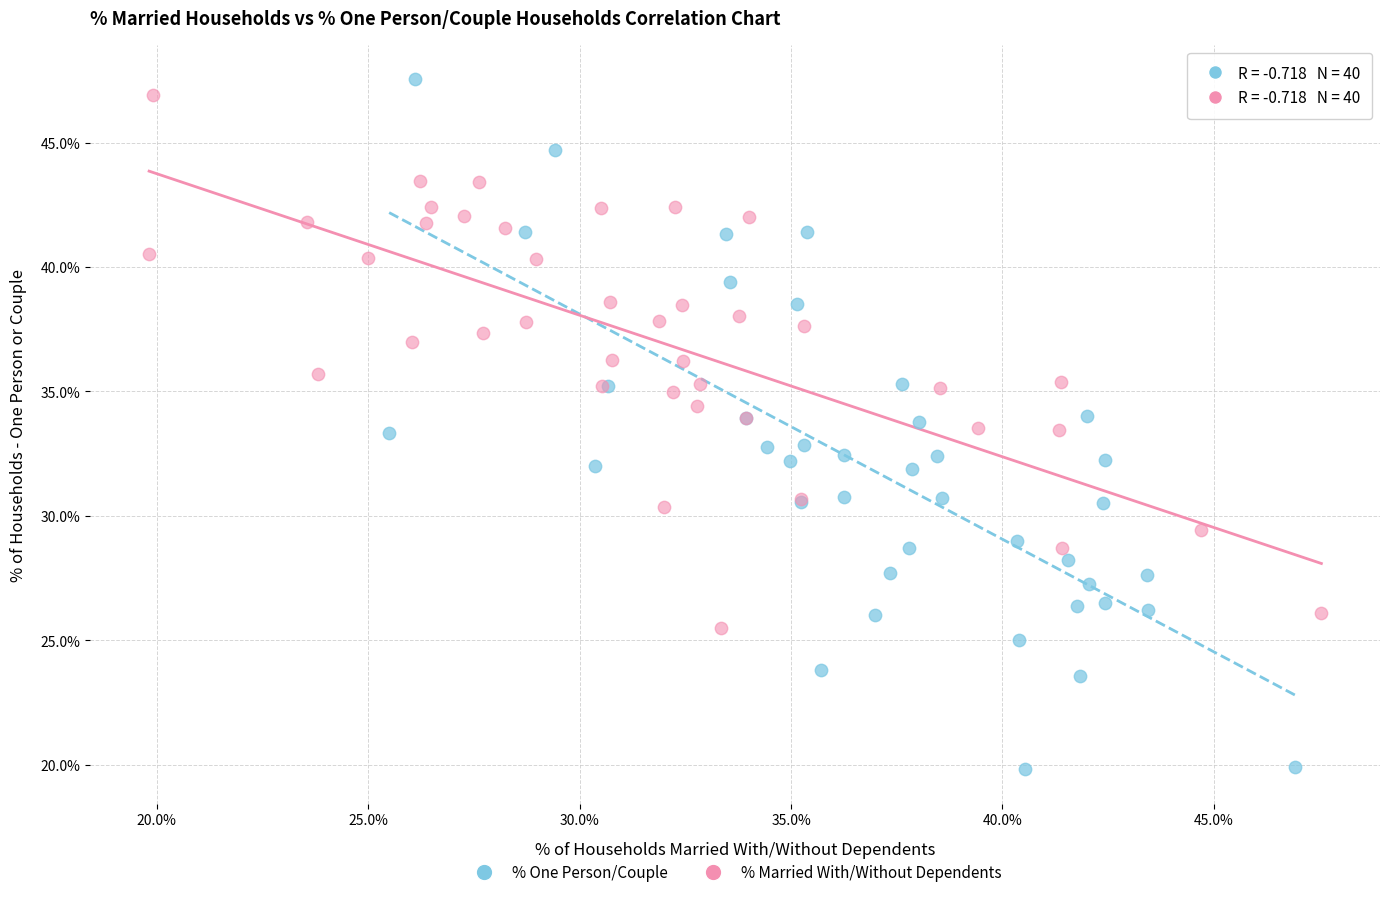

Which series reaches the minimum Y coordinate?

% One Person/Couple